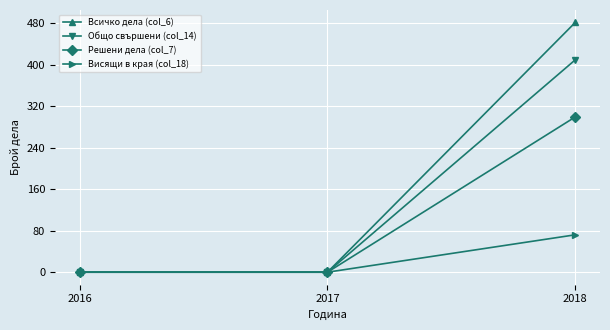

At which category is the sum across all series the highest?

2018